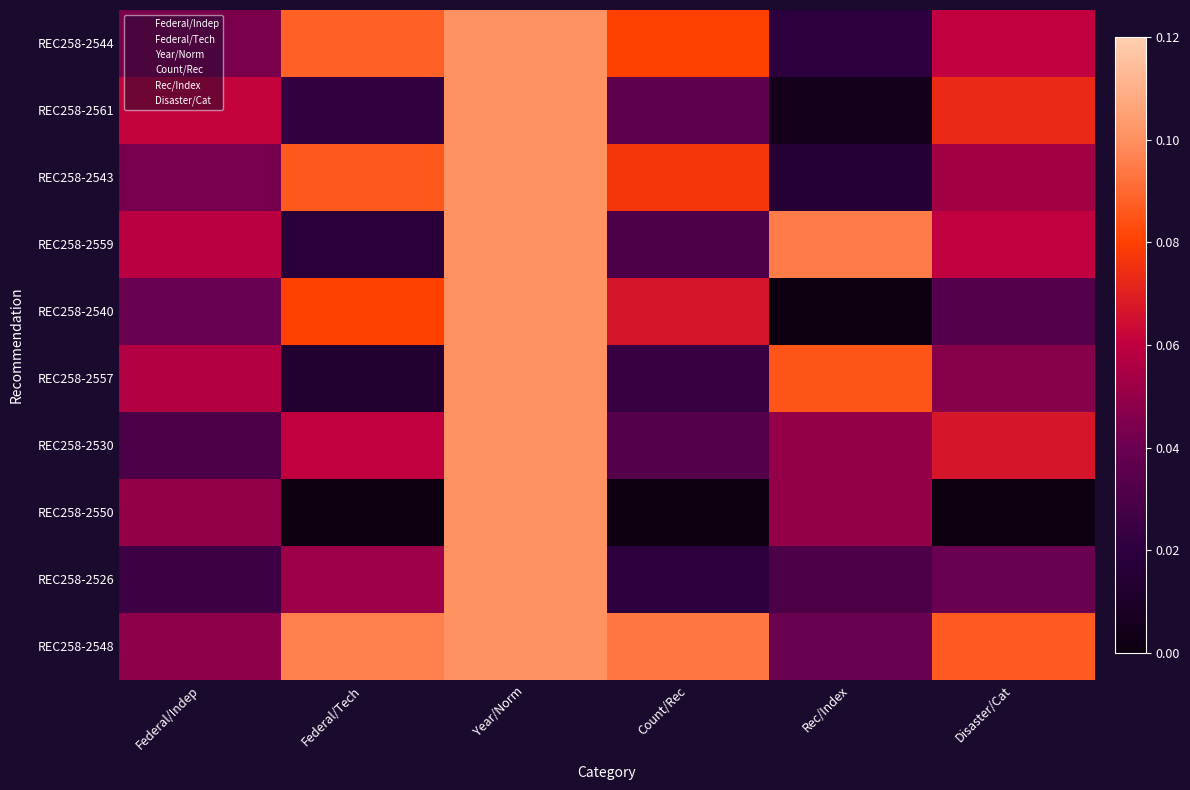

Rank the series at Disaster/Cat from lowest to highest value.

REC258-2550, REC258-2540, REC258-2526, REC258-2557, REC258-2543, REC258-2544, REC258-2559, REC258-2530, REC258-2561, REC258-2548